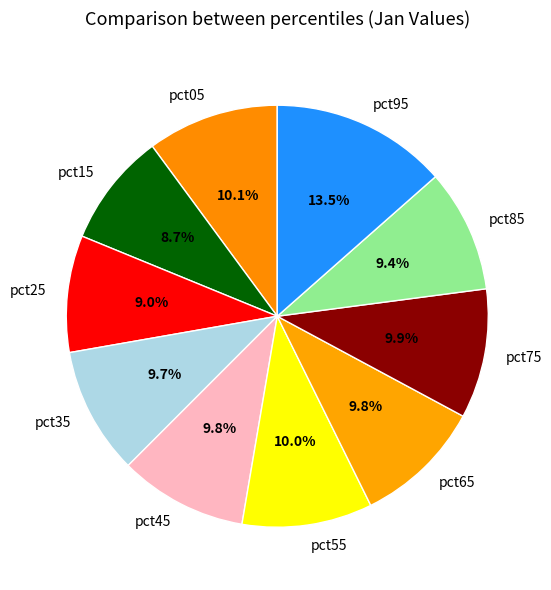

What portion of the pie excludes pct75?

90.1%